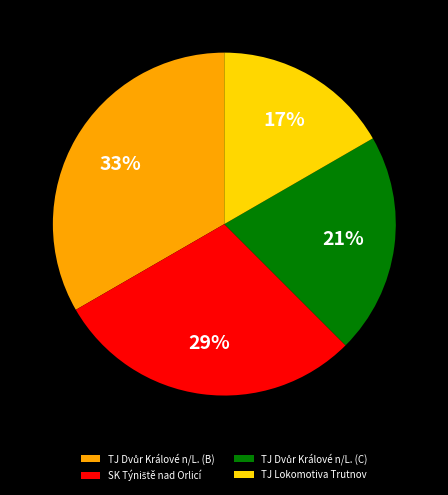

Is it true that TJ Lokomotiva Trutnov is 6% of the pie?

False